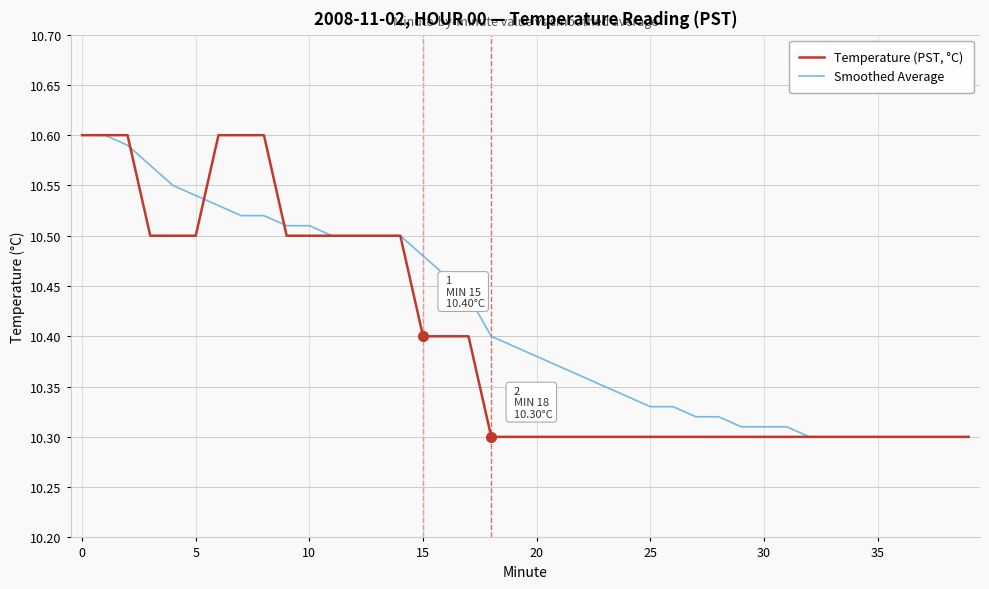

Is this an area chart (filled region under the line)?

No